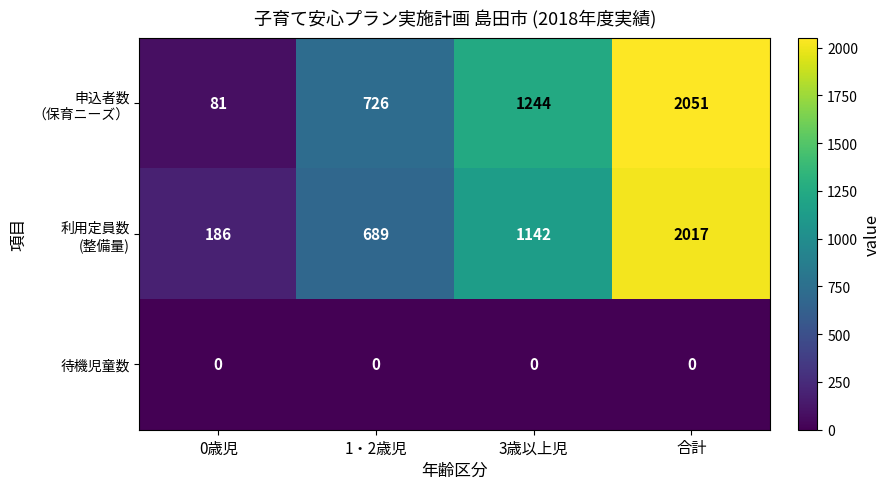

What is the total value across all series at 1・2歳児?

1415